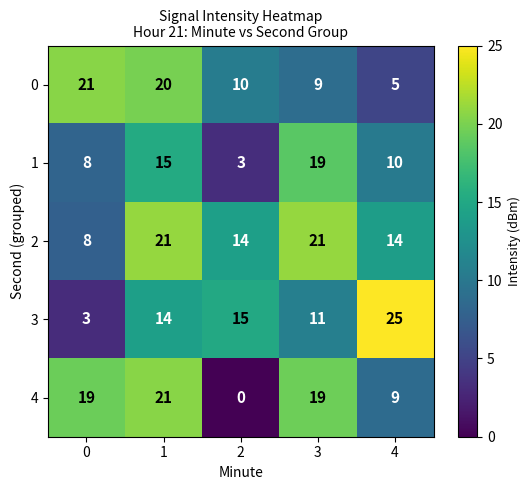

Which series has the largest range (max minus min)?

3